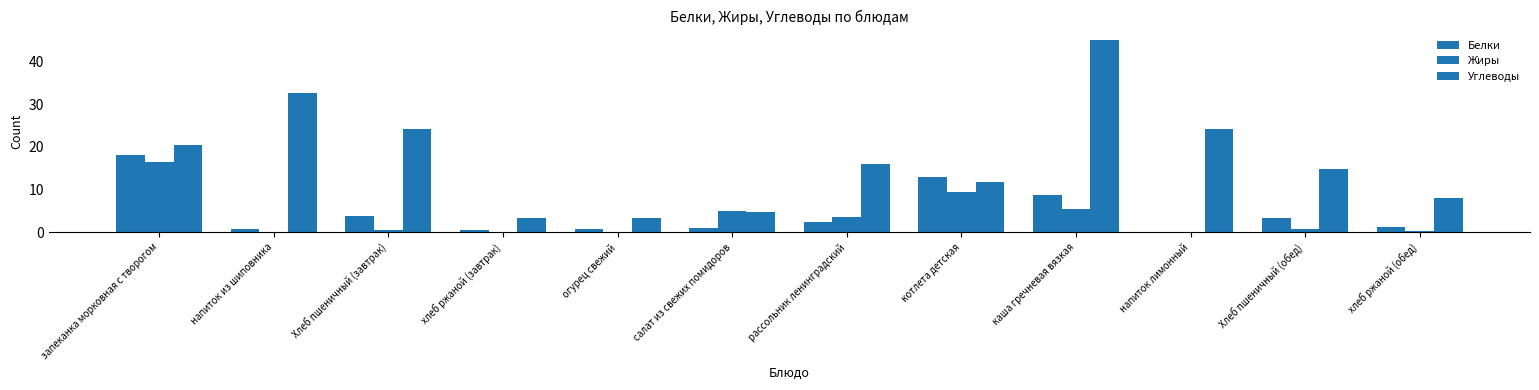

Does the chart contain stacked bars?

No